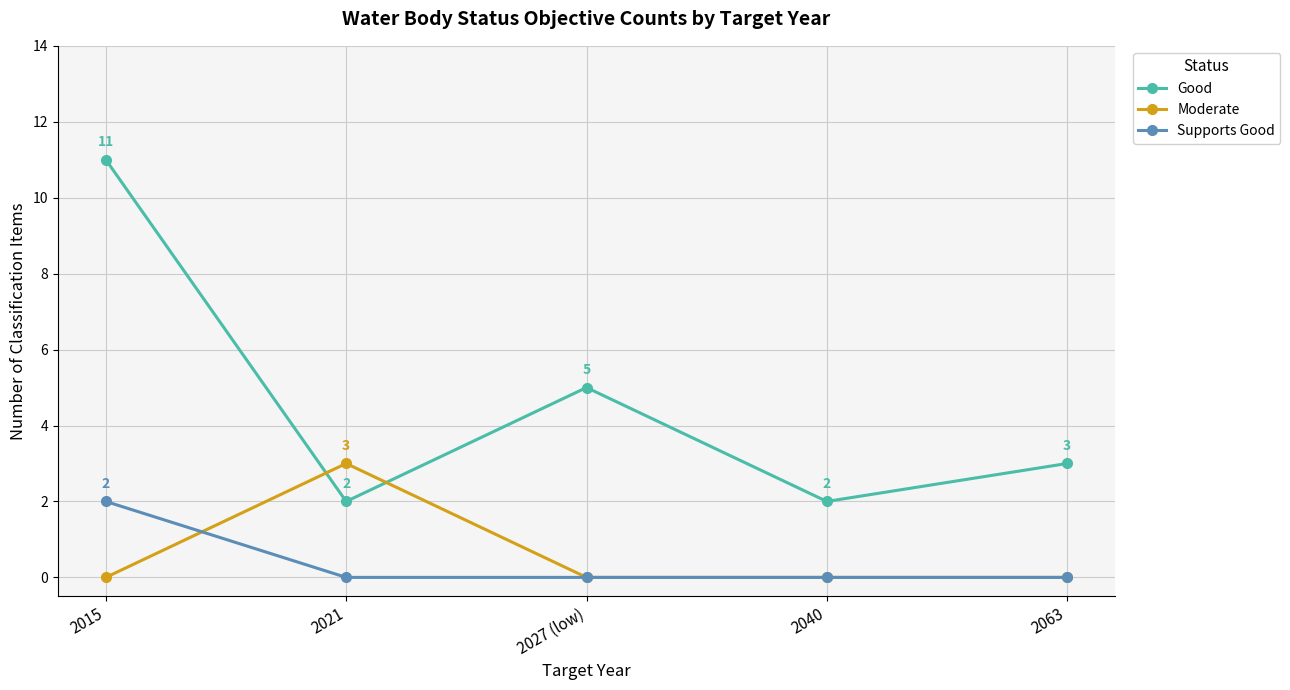

Which series has the widest spread of values?

Good